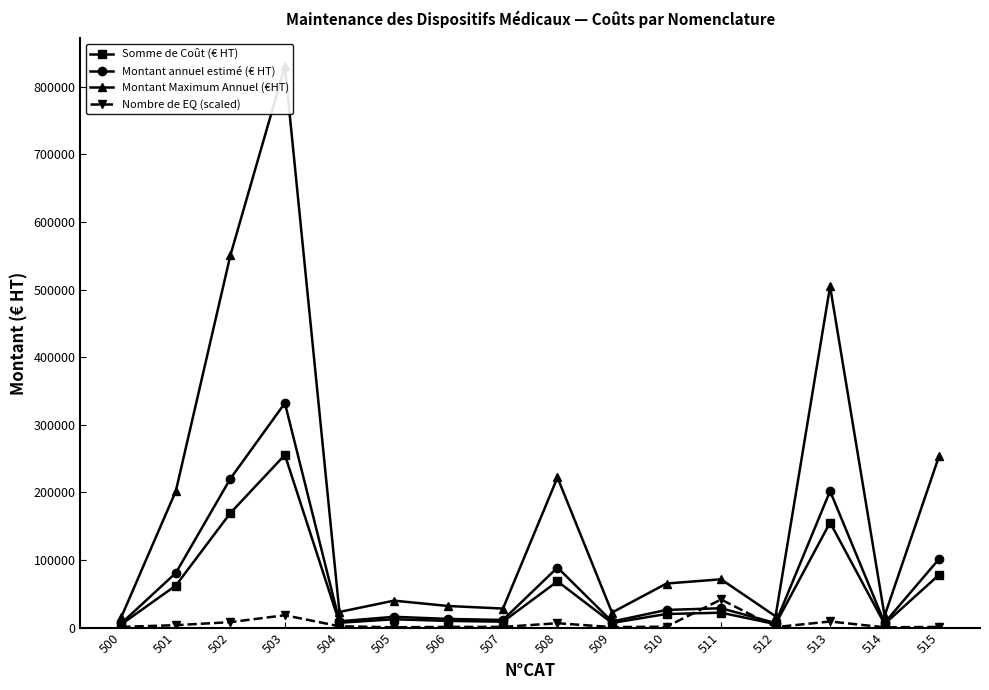

Is the value of Montant annuel estimé (€ HT) at 501 greater than the value of Nombre de EQ (scaled) at 507?

Yes